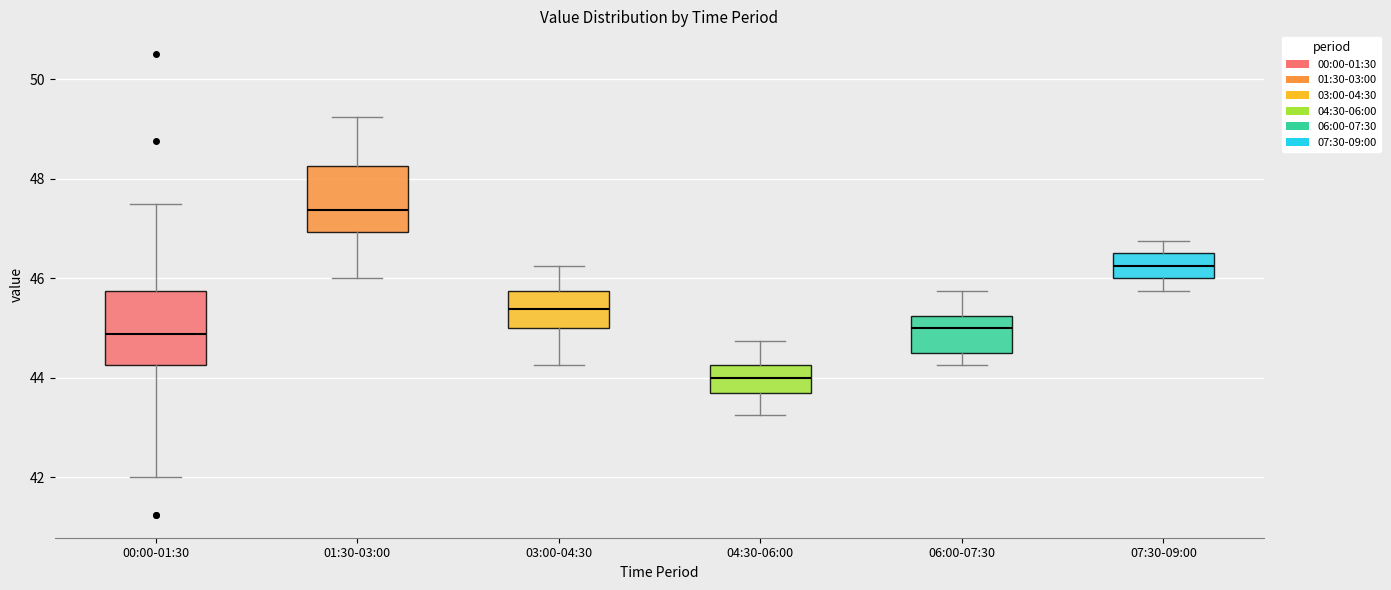

Reading left to right, transcribe this box plot: for each box, give where its median line is, the range the box spans, and where its two whiskers end, as read against the y-axis. The values are not printed on the chart, so give them approximately, as read against the axis.

00:00-01:30: median 44.8, box 44.2 to 45.8, whiskers 42.0 to 47.6
01:30-03:00: median 47.4, box 47.0 to 48.2, whiskers 46.0 to 49.2
03:00-04:30: median 45.4, box 45.0 to 45.8, whiskers 44.2 to 46.2
04:30-06:00: median 44.0, box 43.6 to 44.2, whiskers 43.2 to 44.8
06:00-07:30: median 45.0, box 44.6 to 45.2, whiskers 44.2 to 45.8
07:30-09:00: median 46.2, box 46.0 to 46.6, whiskers 45.8 to 46.8